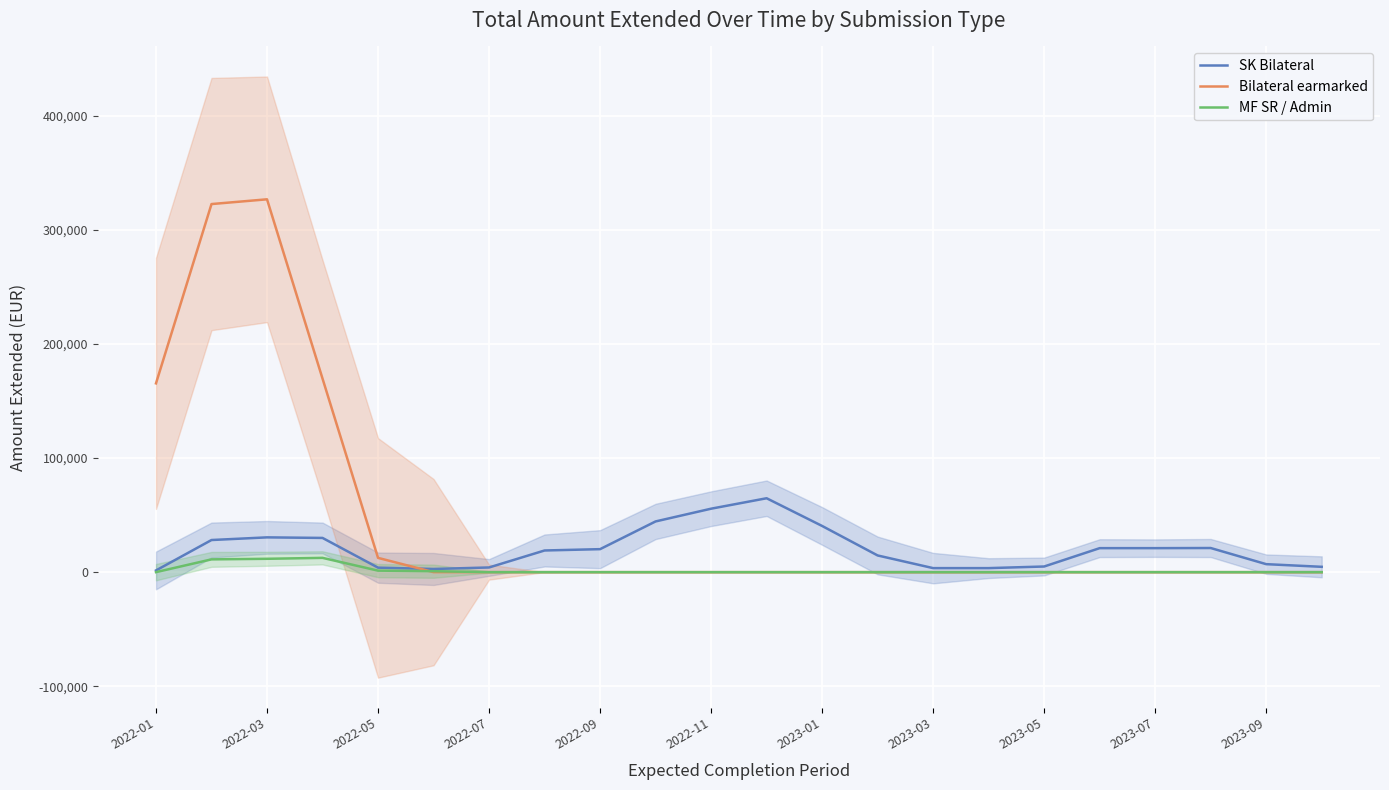

What is the approximate value of SK Bilateral at 21?

4666.7